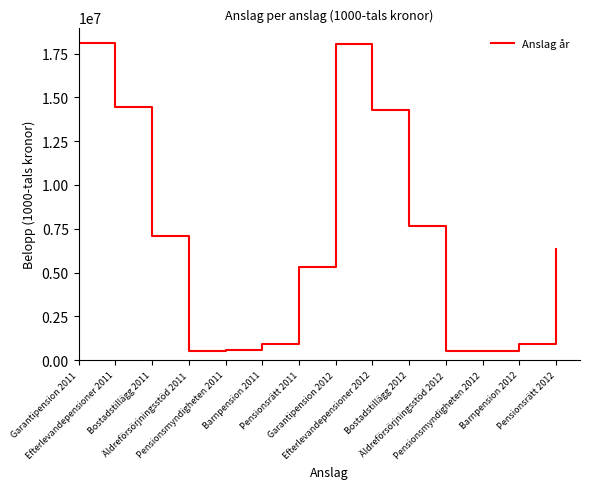

What is the maximum value shown in the chart?

18103000